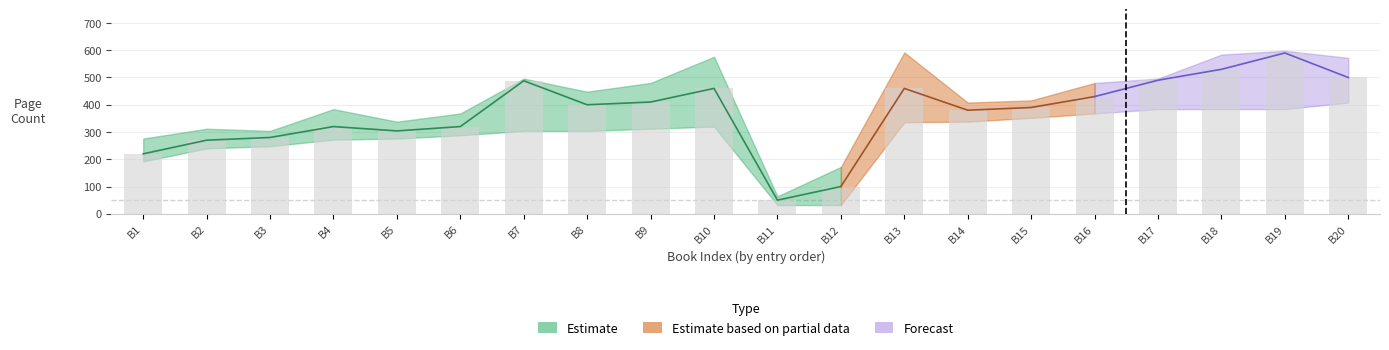

At which label does pageCount_upper reach its minimum?

11